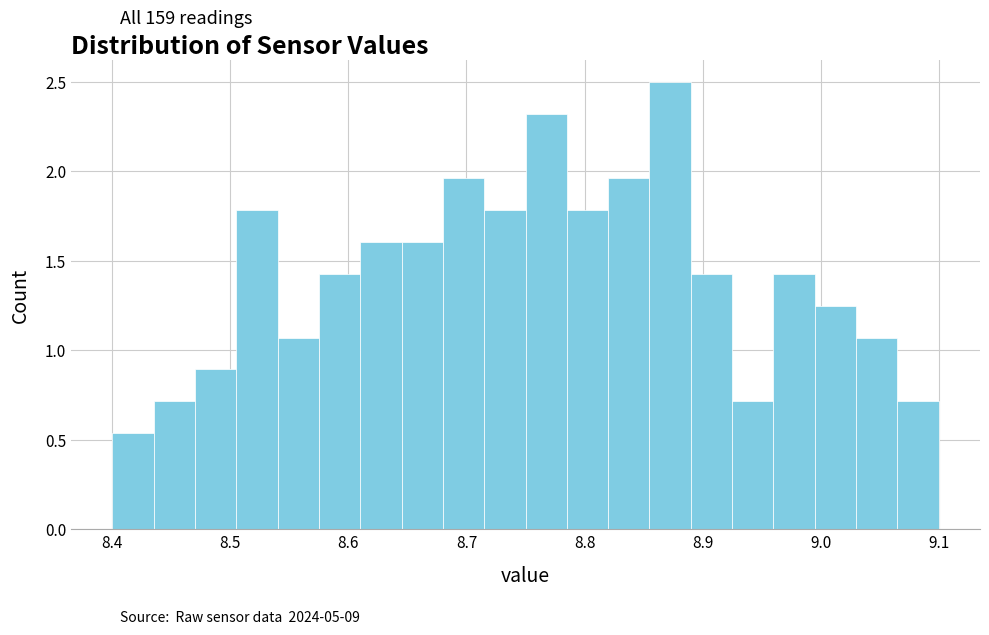

Read against the x-axis, roughly where is the centre of the tallest bar?

8.87